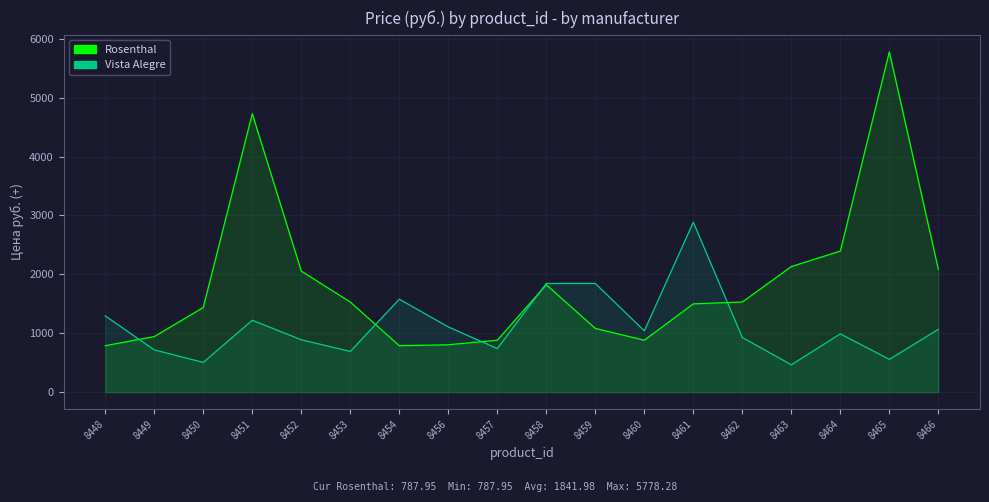

Where is the first local minimum for Vista Alegre?

8450